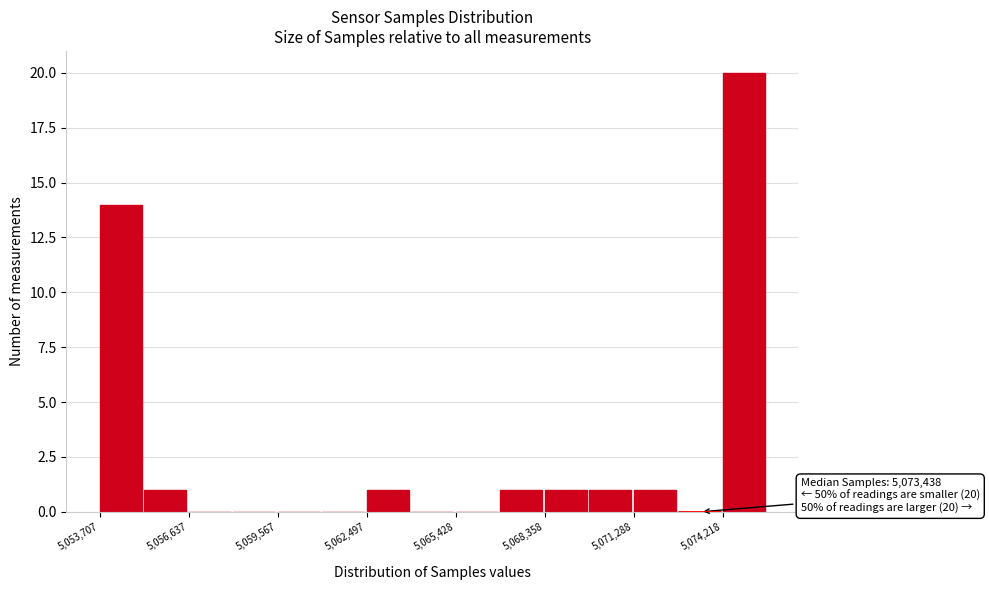

Read against the x-axis, roughly where is the centre of the tallest bar?

5075000